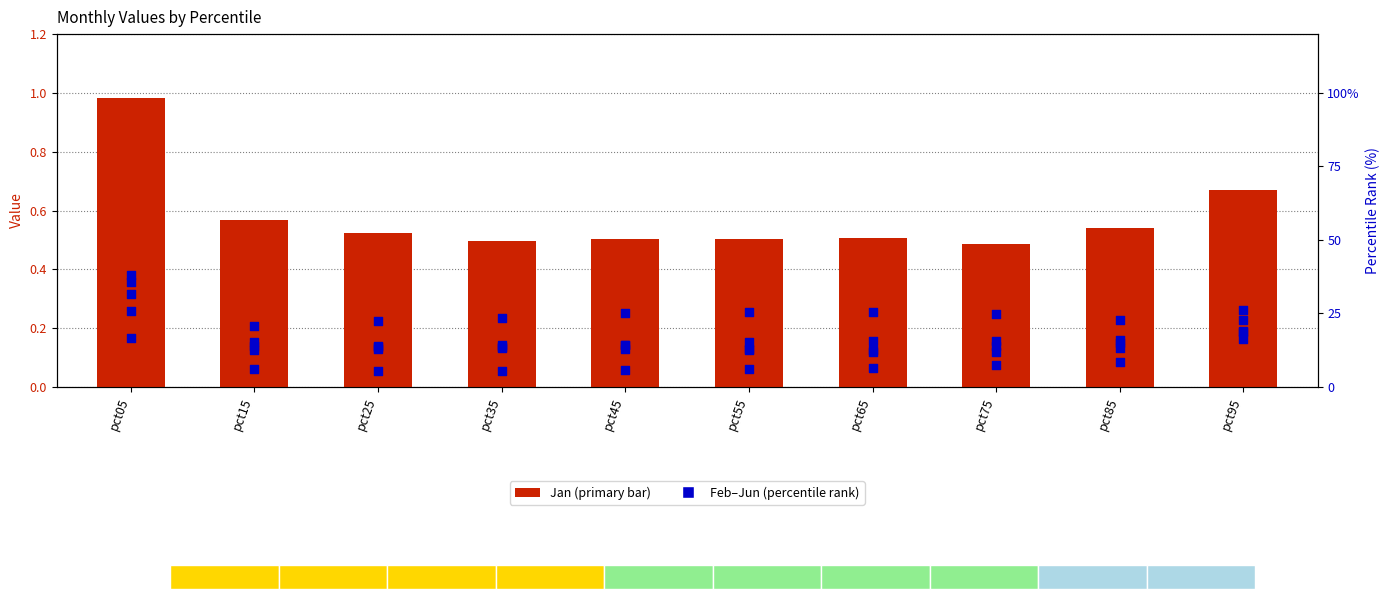

At which category is the sum across all series the highest?

pct05